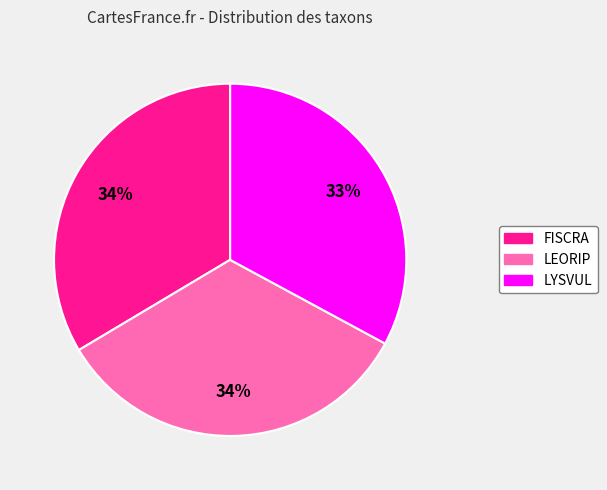

To the nearest percent, what percentage of the pie is LYSVUL?

33%